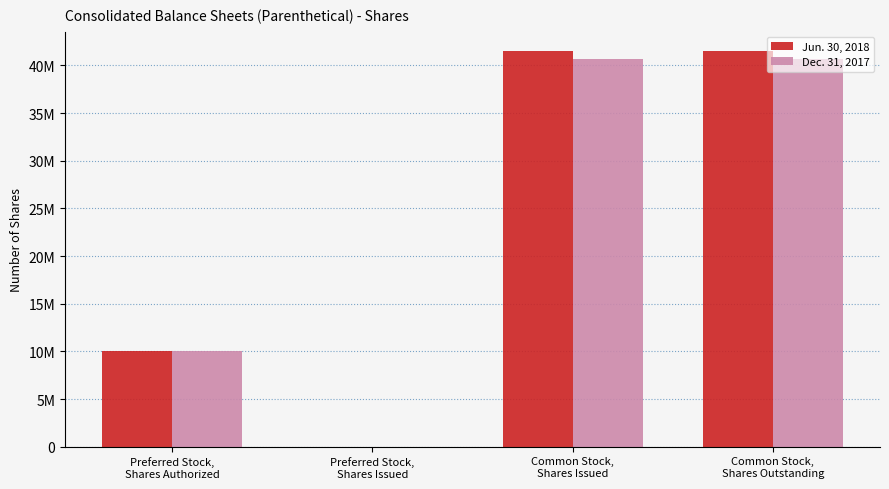

Which series has the largest range (max minus min)?

Jun. 30, 2018